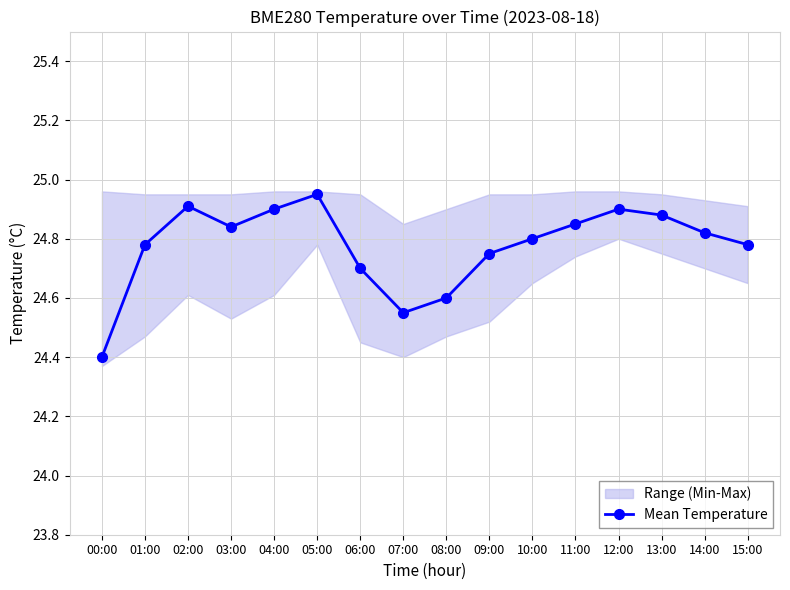

Is it true that the value at 15:00 is 24.8?

True